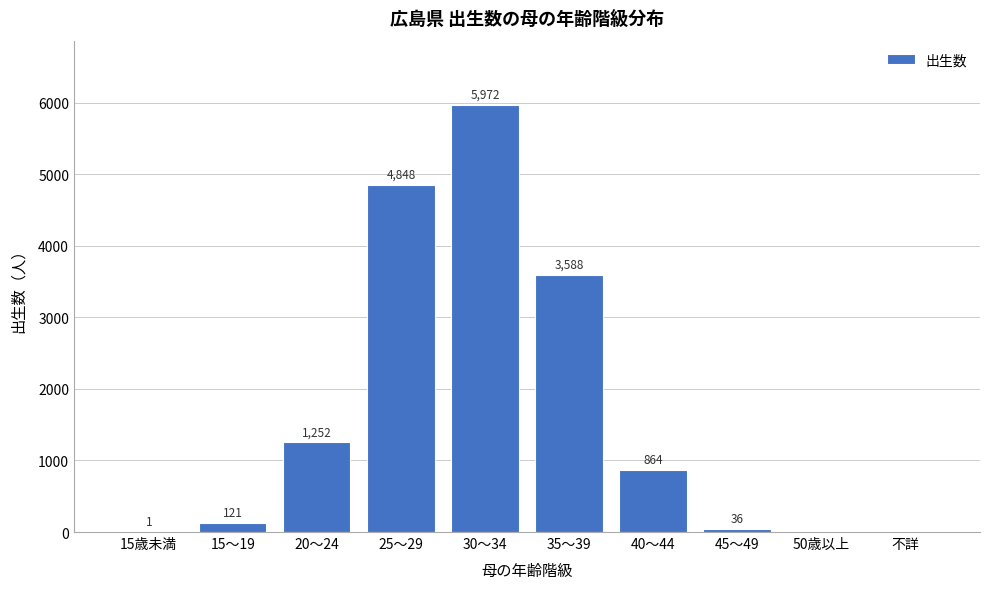

Reading left to right, list all the values displayed in this chart.

15歳未満=1	15～19=121	20～24=1252	25～29=4848	30～34=5972	35～39=3588	40～44=864	45～49=36	50歳以上=0	不詳=0